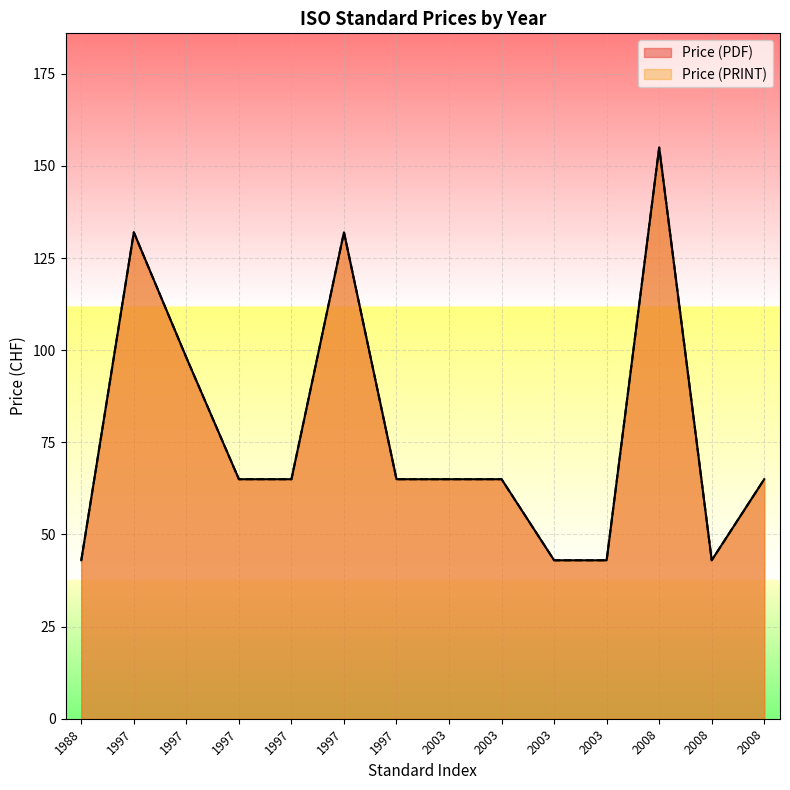

Reading right to left, what are all the values shown in this chart?

Price (PDF): 65	43	155	43	43	65	65	65	132	65	65	98	132	43
Price (PRINT): 65	43	155	43	43	65	65	65	132	65	65	98	132	43